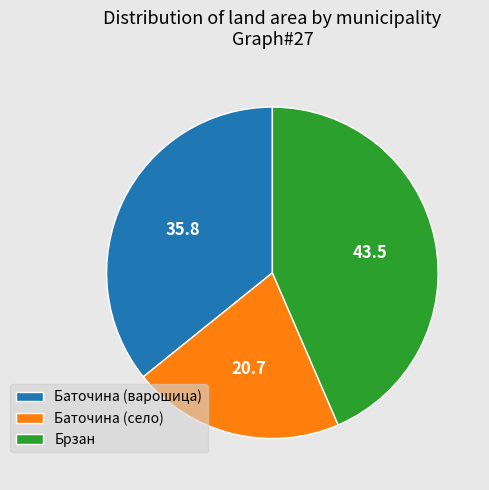

What is the largest slice in the pie chart?

Брзан